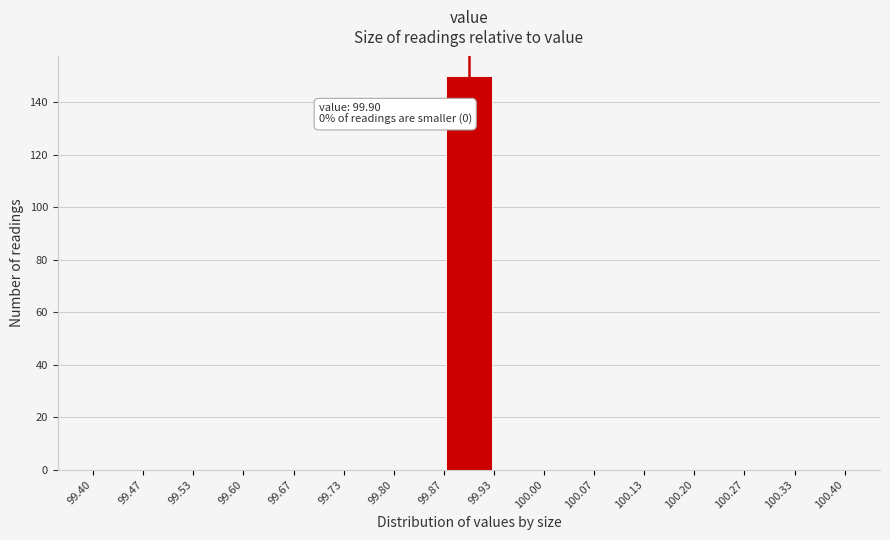

Which range on the x-axis has the tallest bar?

99.87 to 99.93